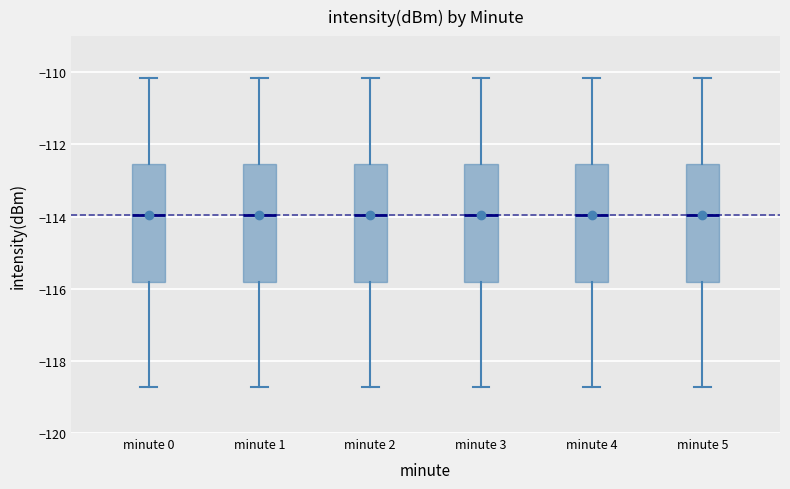

Reading left to right, read every box against the y-axis: the position of its median line, the range the box covers, and the ends of its whiskers. The values are not printed on the chart, so give them approximately, as read against the axis.

minute 0: median -114.0, box -115.8 to -112.6, whiskers -118.8 to -110.2
minute 1: median -114.0, box -115.8 to -112.6, whiskers -118.8 to -110.2
minute 2: median -114.0, box -115.8 to -112.6, whiskers -118.8 to -110.2
minute 3: median -114.0, box -115.8 to -112.6, whiskers -118.8 to -110.2
minute 4: median -114.0, box -115.8 to -112.6, whiskers -118.8 to -110.2
minute 5: median -114.0, box -115.8 to -112.6, whiskers -118.8 to -110.2